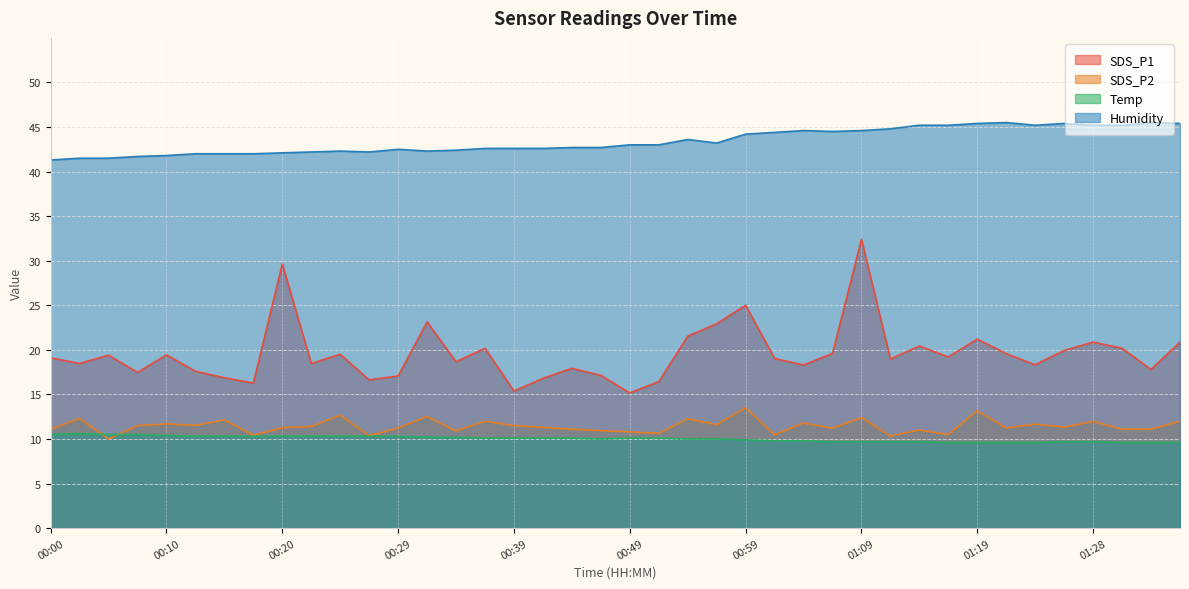

Which category has the lowest value in the SDS_P1 series?

00:49